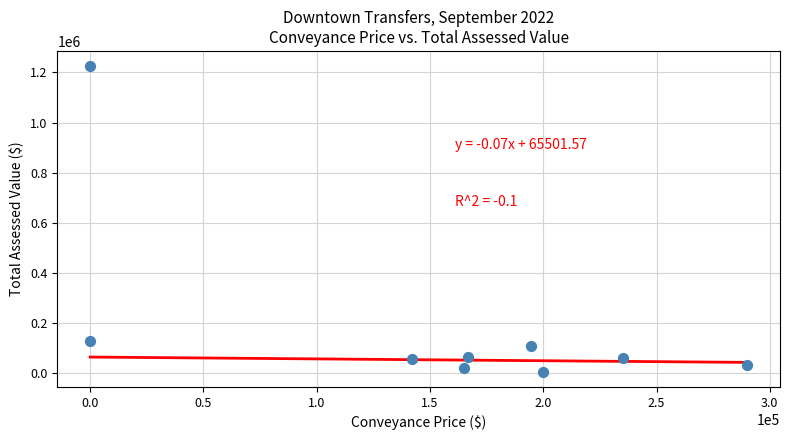

What Y value in the scatter plot is closest to 616245?

130550